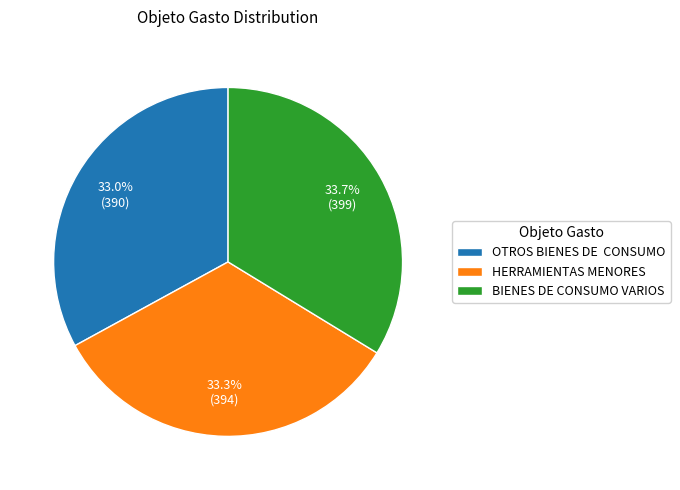

Which has a higher value, OTROS BIENES DE CONSUMO or BIENES DE CONSUMO VARIOS?

BIENES DE CONSUMO VARIOS